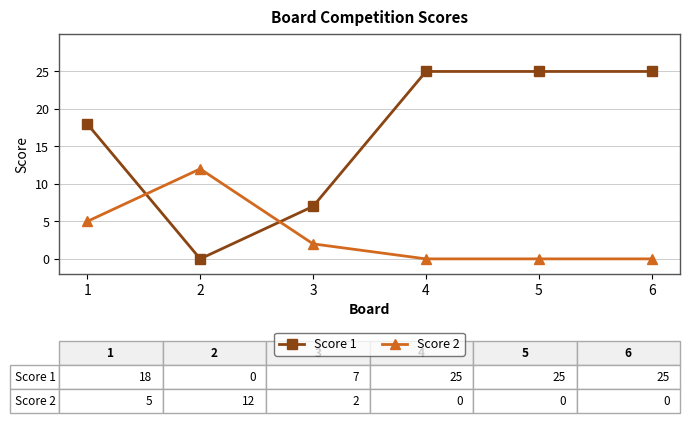

What is the maximum value shown in the chart?

25